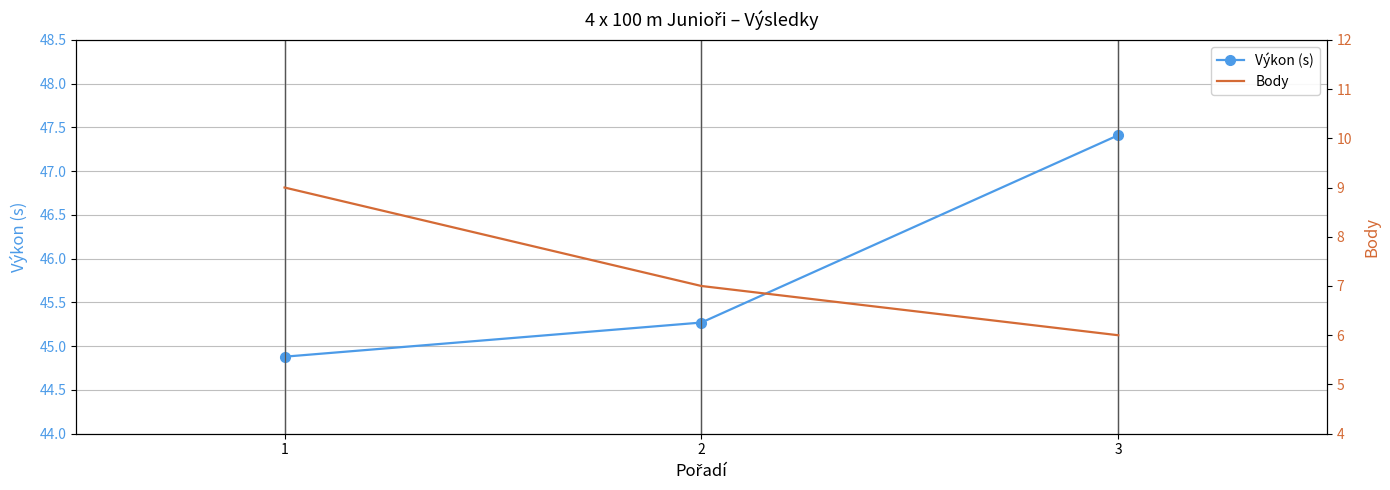

What are all the series names shown in the legend?

Výkon (s), Body